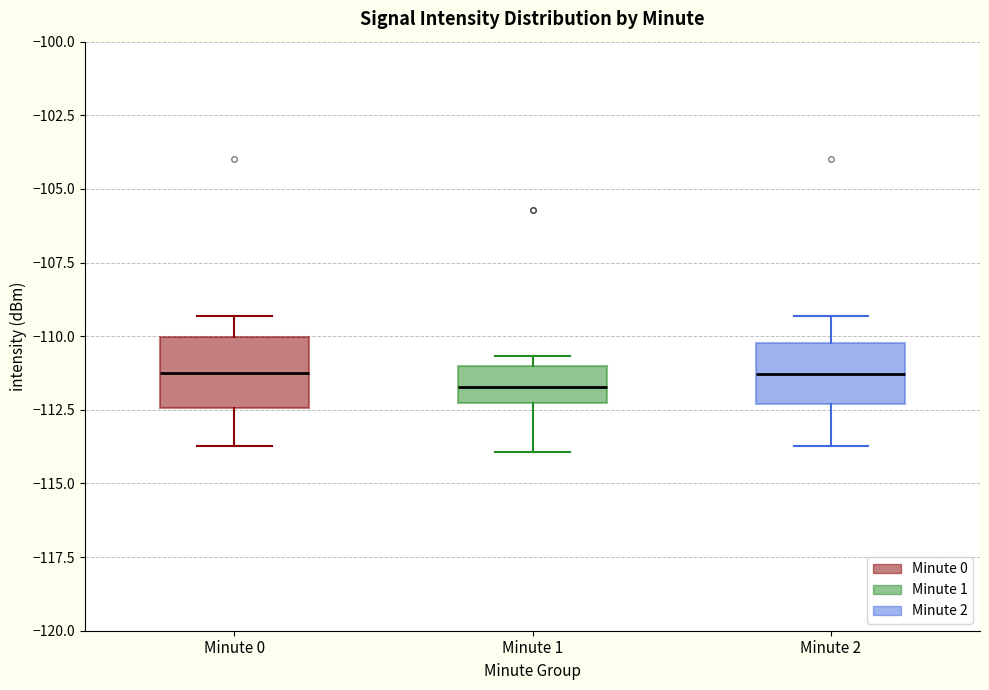

Reading left to right, read every box against the y-axis: the position of its median line, the range the box covers, and the ends of its whiskers. The values are not printed on the chart, so give them approximately, as read against the axis.

Minute 0: median -111.5, box -112.5 to -110.0, whiskers -113.5 to -109.5
Minute 1: median -111.5, box -112.5 to -111.0, whiskers -114.0 to -110.5
Minute 2: median -111.5, box -112.5 to -110.0, whiskers -113.5 to -109.5